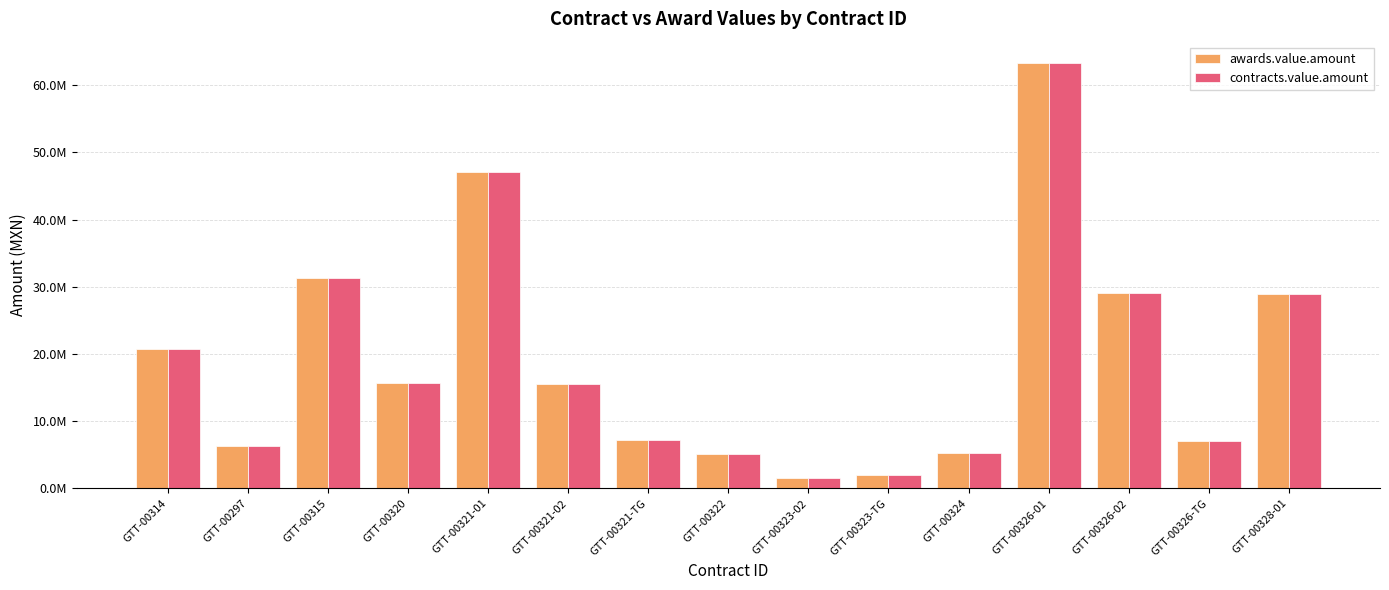

What are all the series names shown in the legend?

awards.value.amount, contracts.value.amount